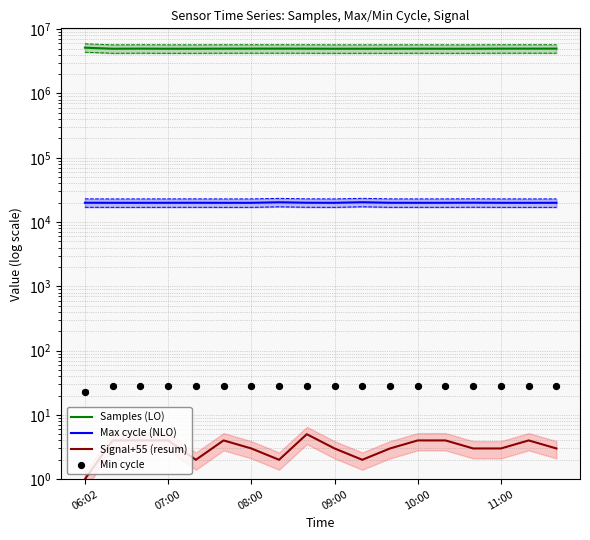

At which category is the sum across all series the highest?

06:02